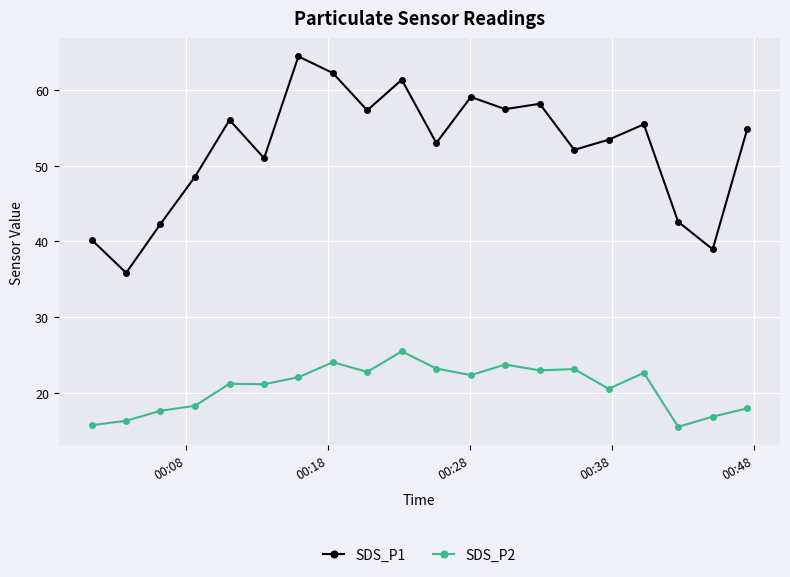

What is the average value of the SDS_P2 series?

20.7